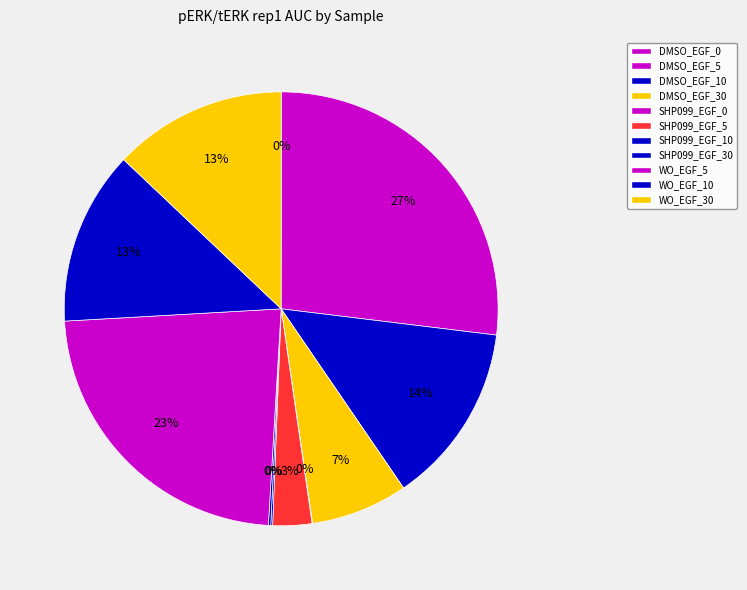

Count the number of slices in the pie.

11